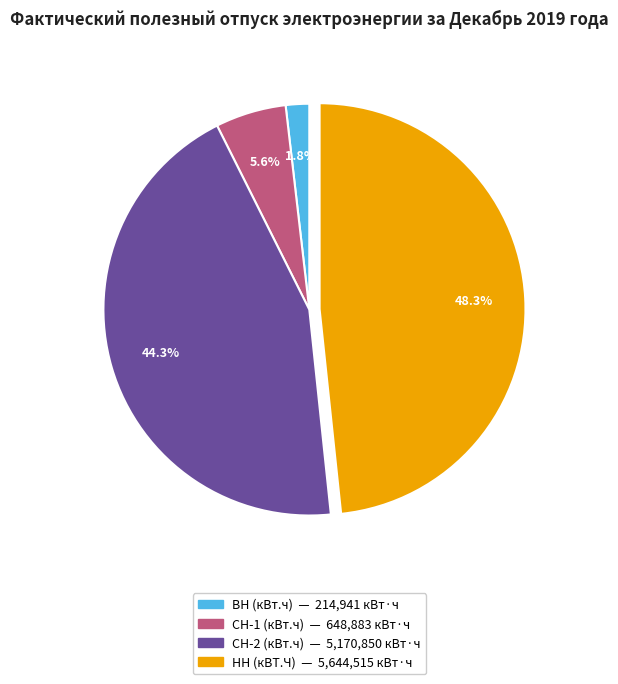

What is the largest slice in the pie chart?

НН (кВТ.Ч)